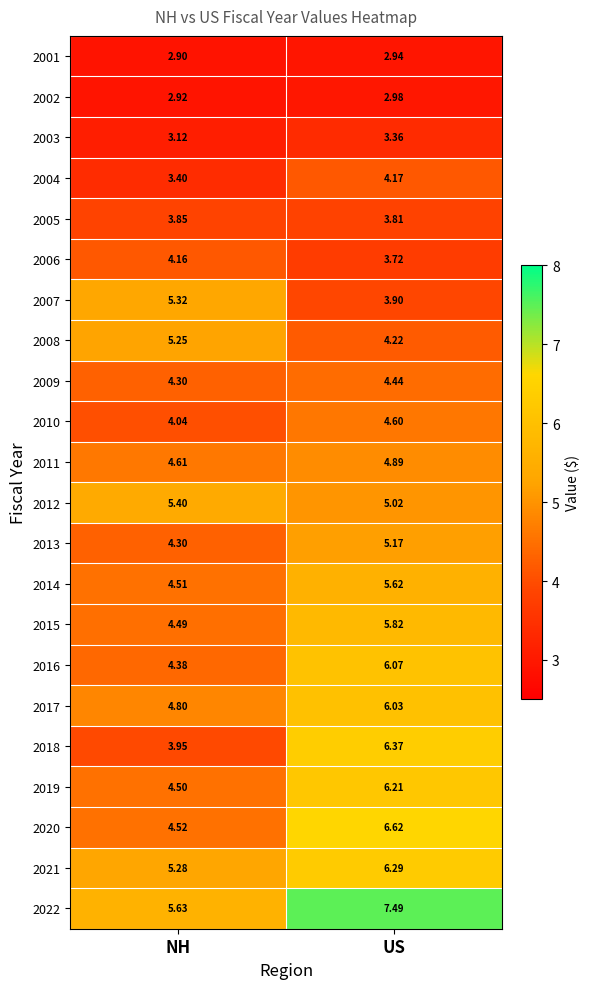

At which label does 2013 reach its minimum?

NH